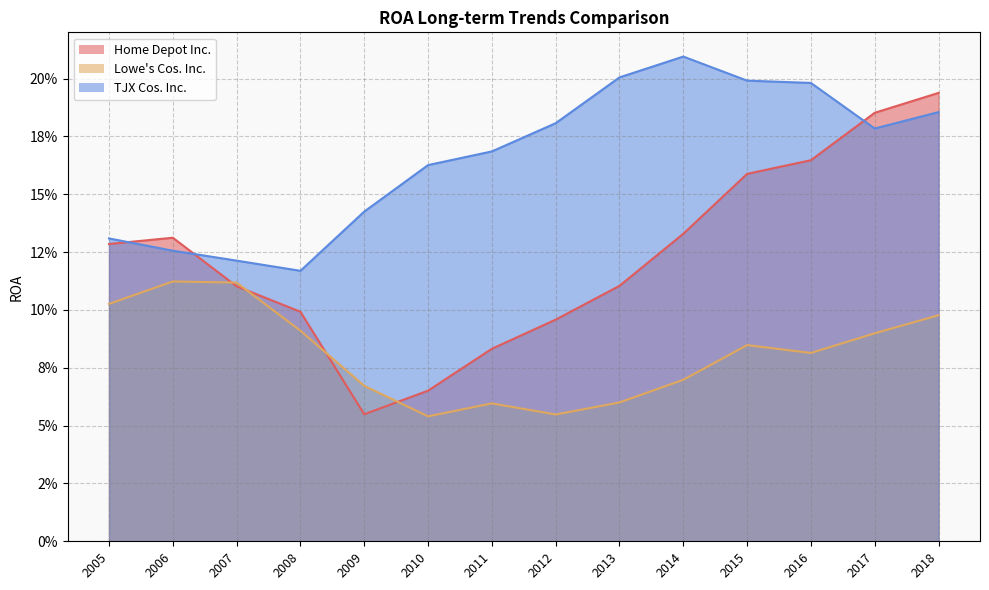

How many lines are shown in the chart?

3